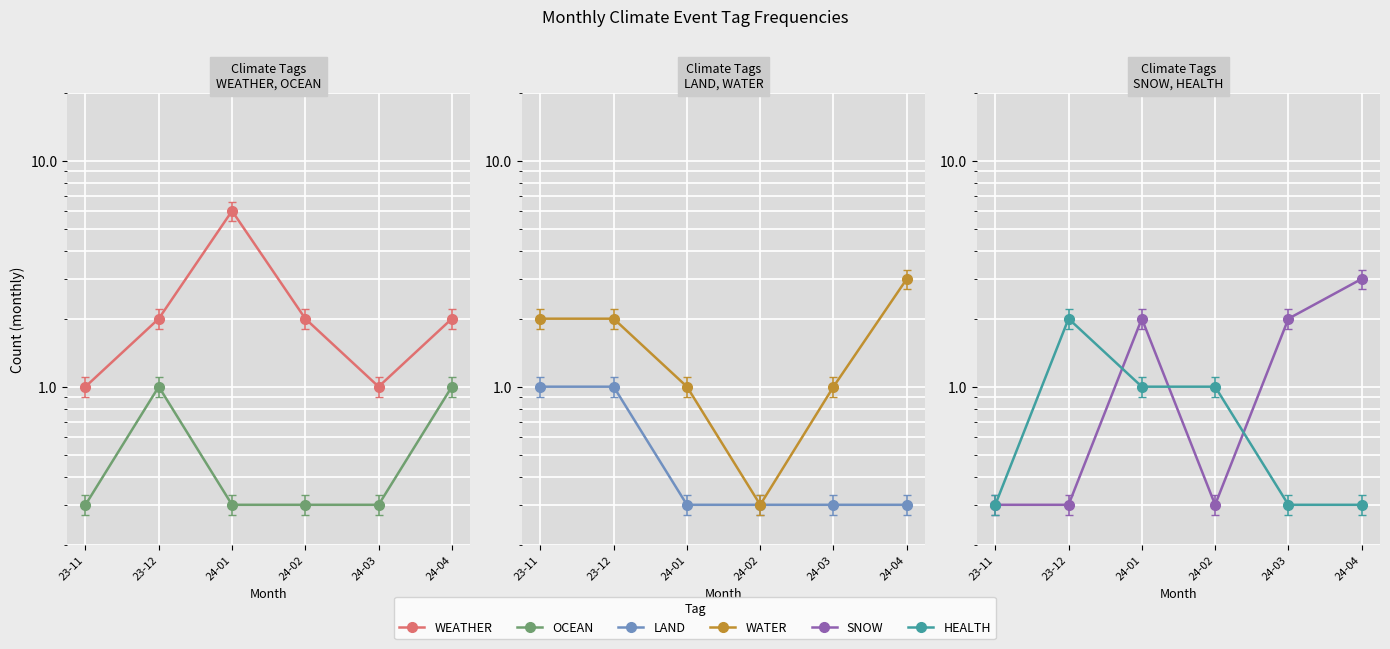

What is the maximum value shown in the chart?

6.0